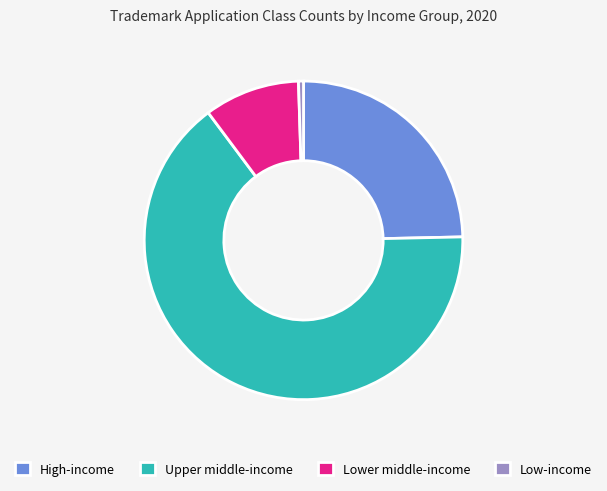

Is it true that High-income is 25% of the pie?

True